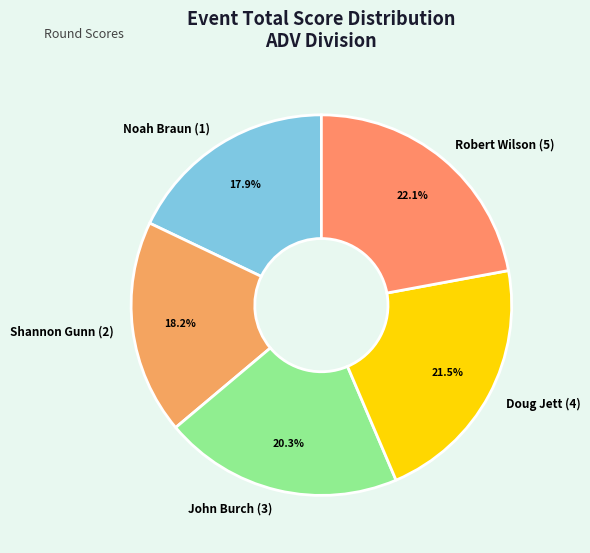

Which has a higher value, Noah Braun (1) or Doug Jett (4)?

Doug Jett (4)